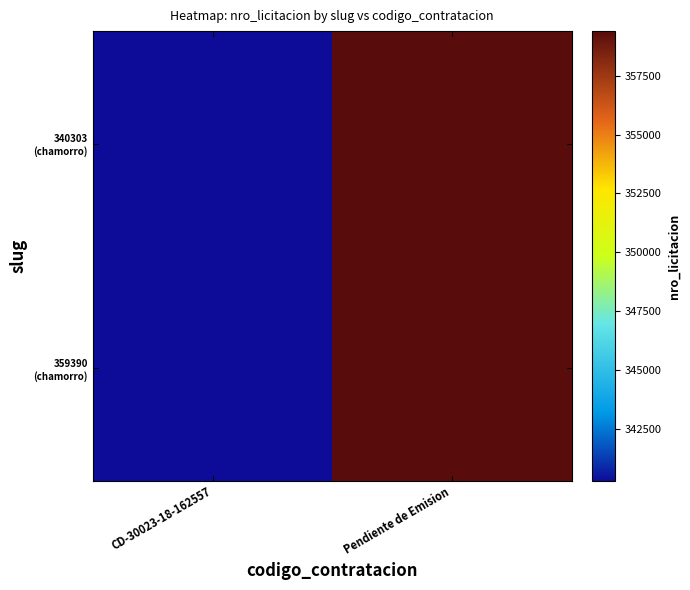

Between Pendiente de Emision and CD-30023-18-162557, which is larger?

Pendiente de Emision